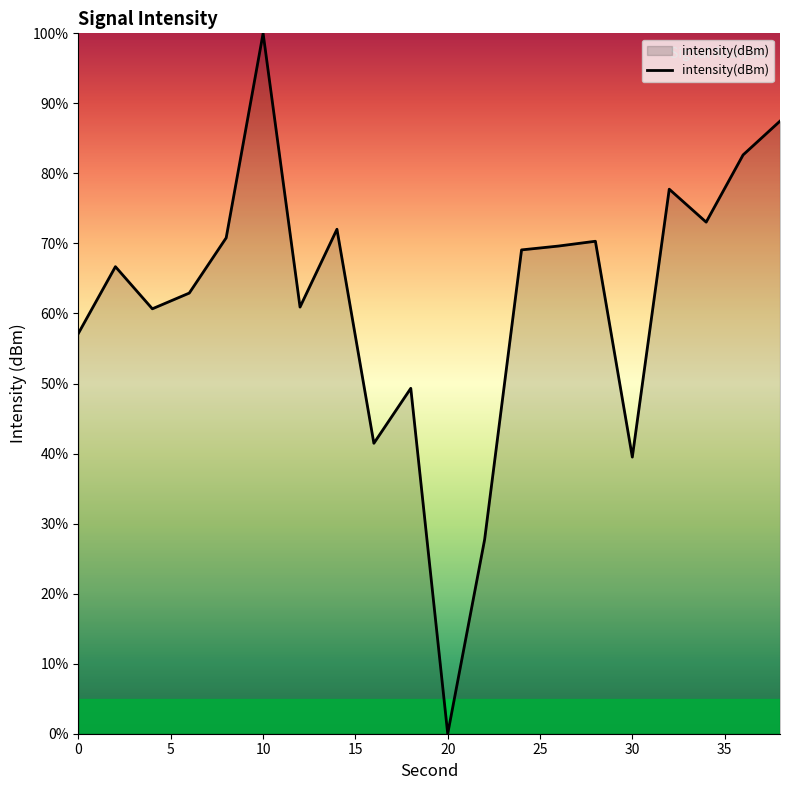

What is the difference between the maximum and minimum values?

100.0